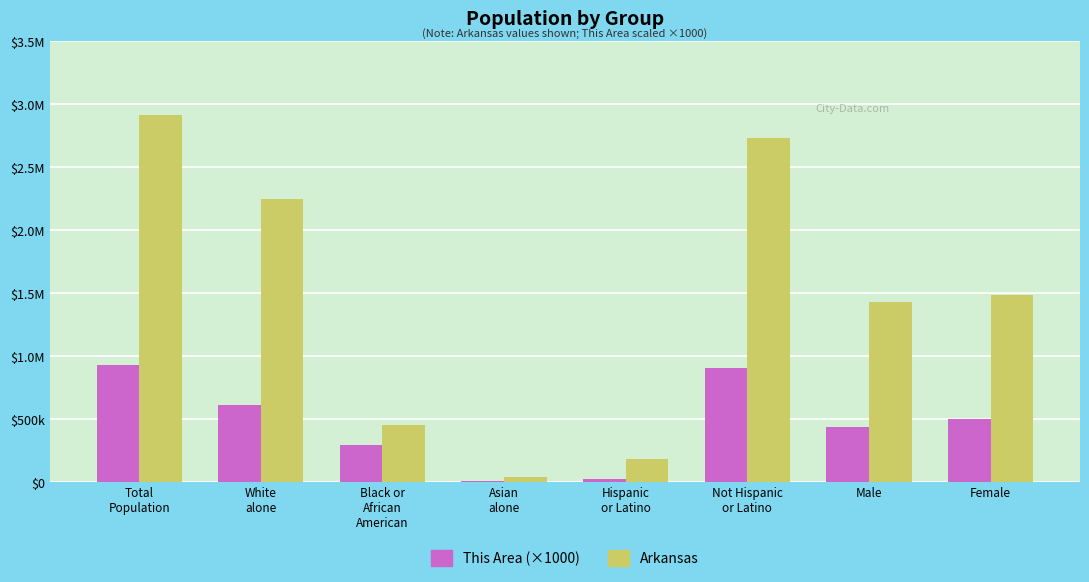

What is the sum of all Arkansas values?

11478980